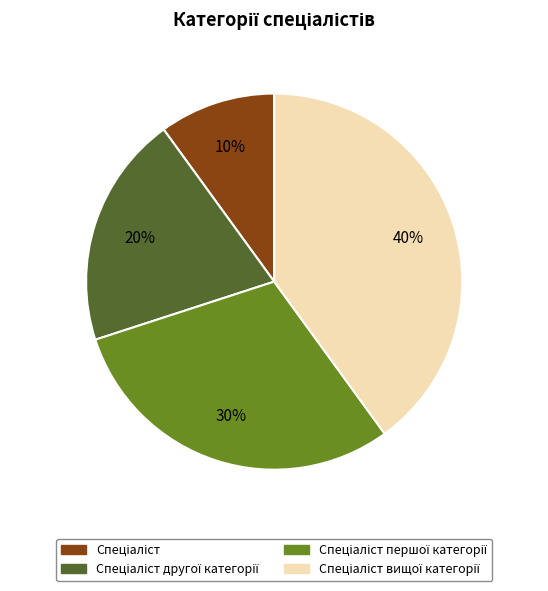

Is there a majority slice in this chart?

No